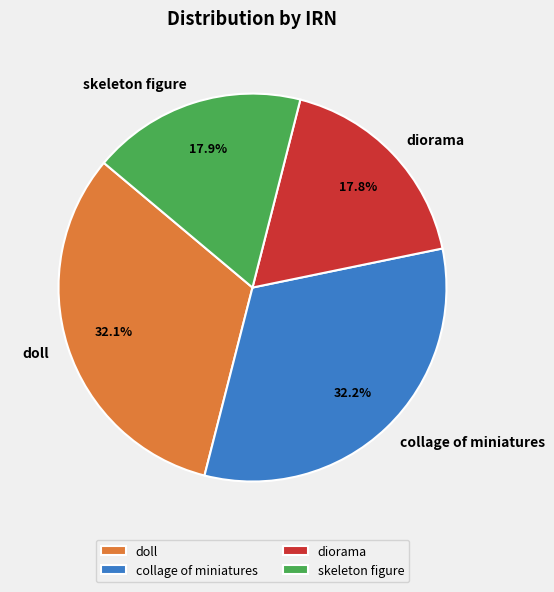

Which has a higher value, diorama or doll?

doll